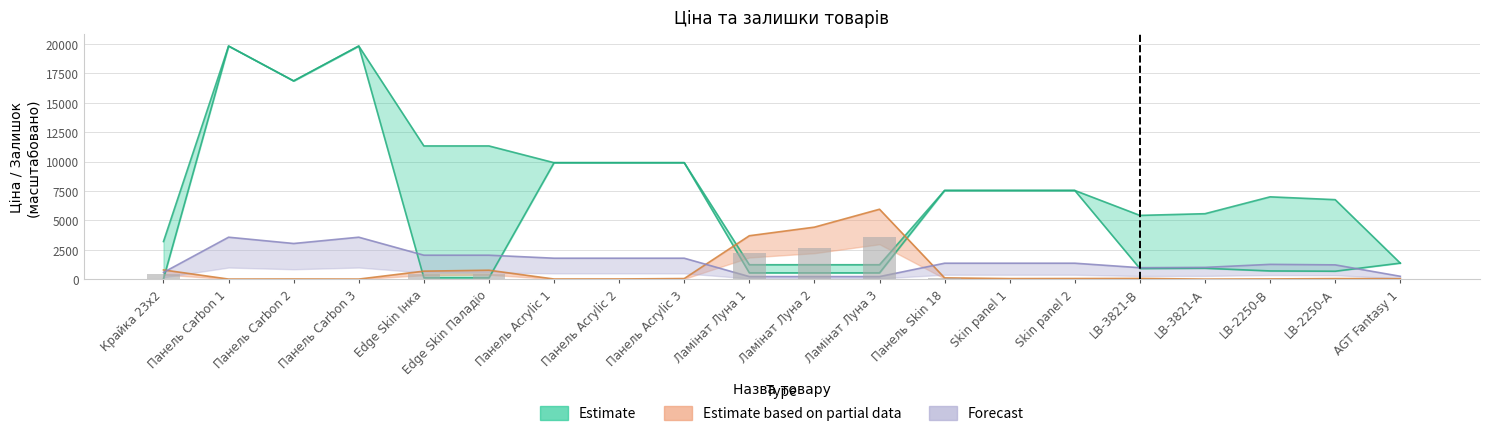

What is the total value across all series at Skin panel 1?

8954.1